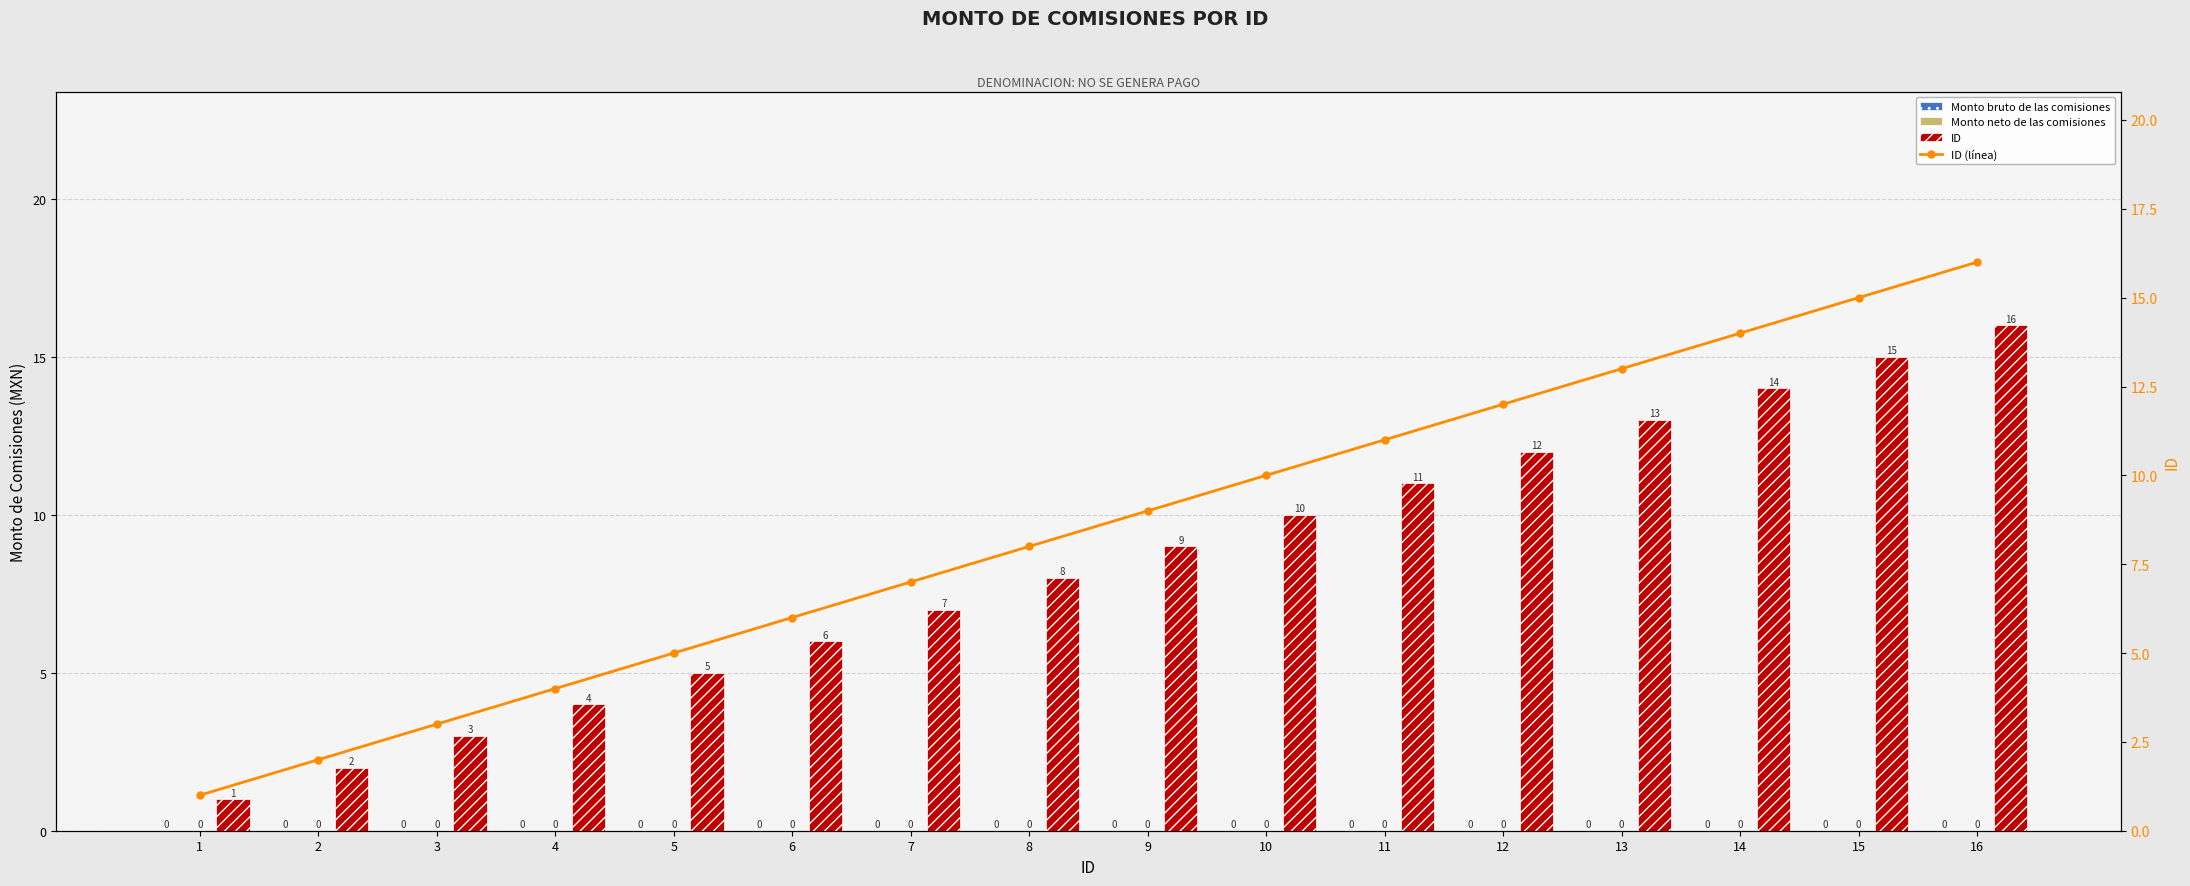

Which has a higher value, 13 or 5?

13